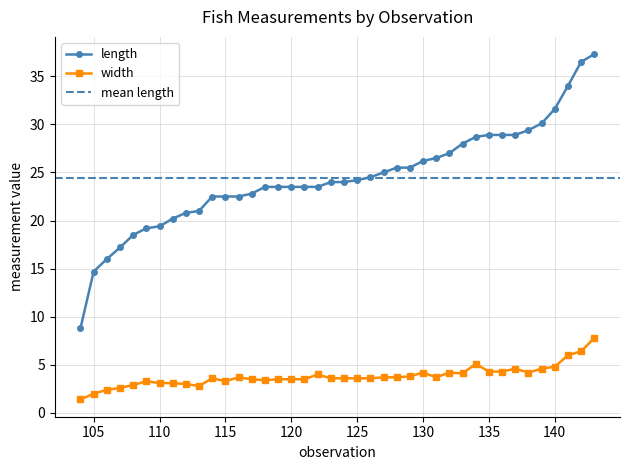

Which series has the largest total across all categories?

length